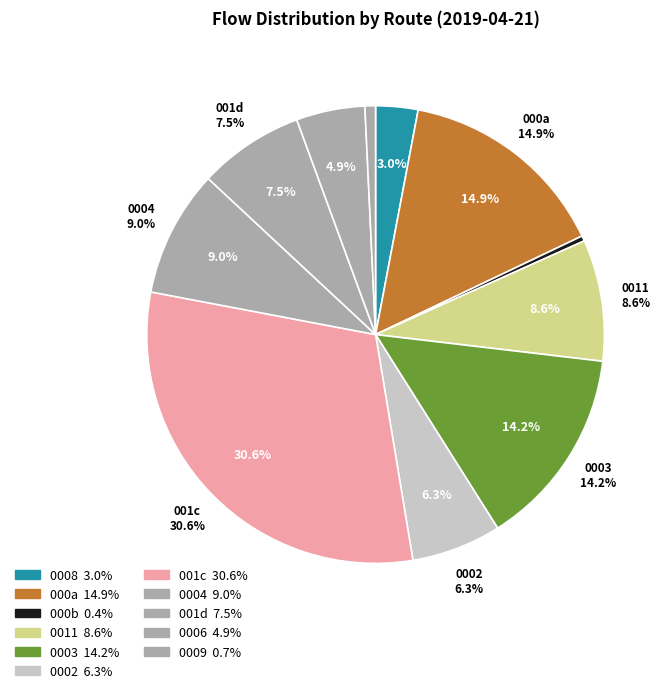

Is there any slice that represents more than half of the pie?

No